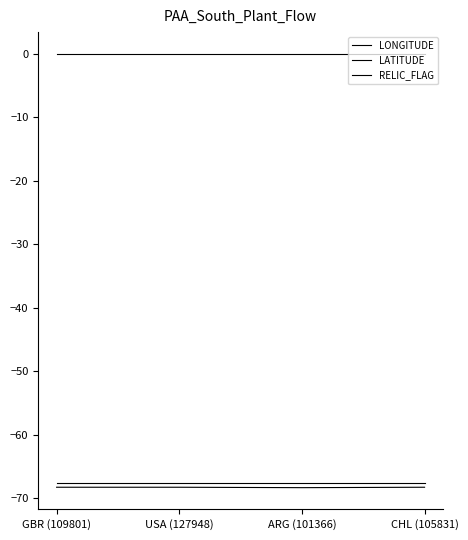

Is this an area chart (filled region under the line)?

No